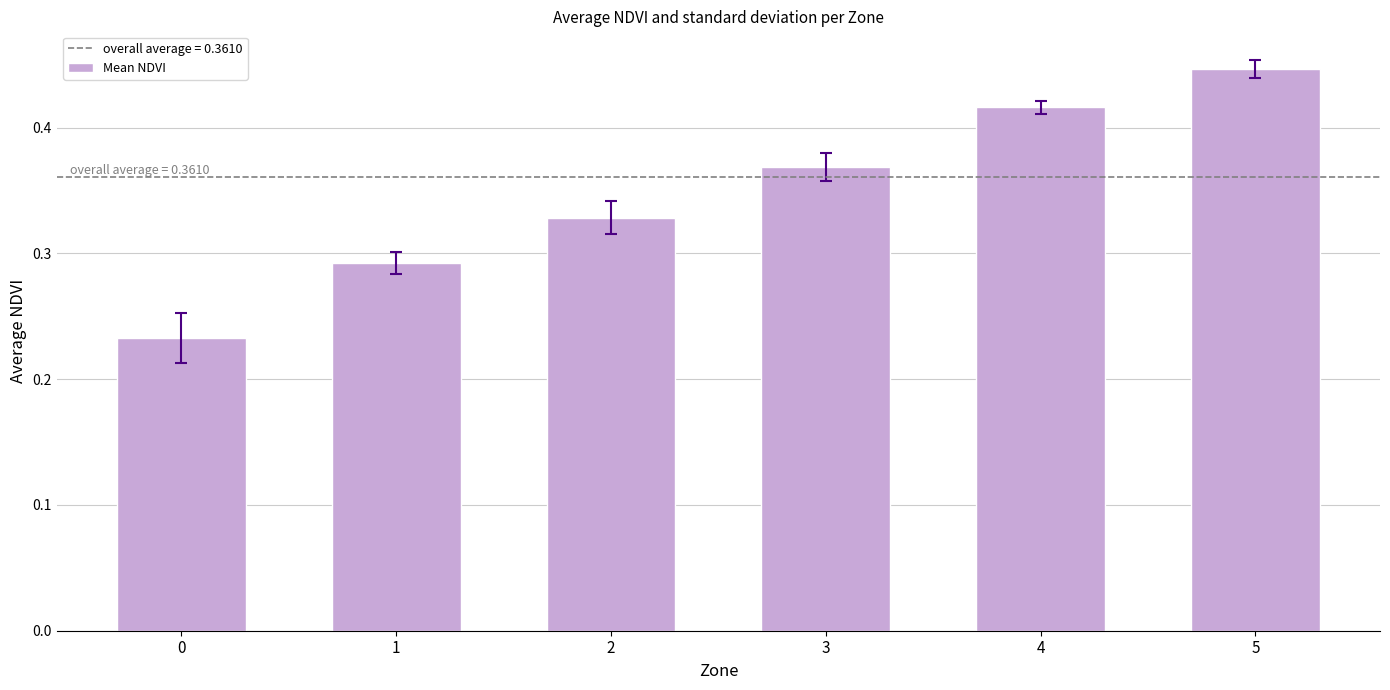

Which has a higher value, 0 or 4?

4